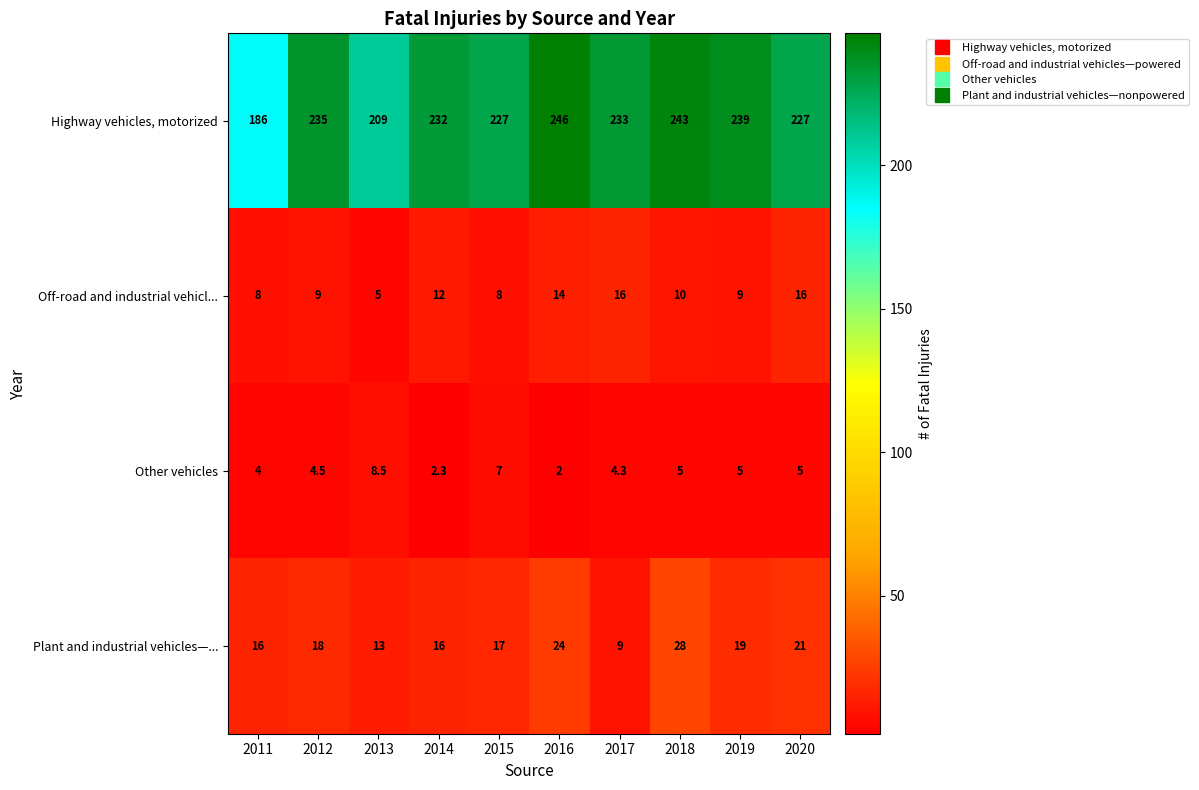

At how many categories does at least one series exceed 39?

10